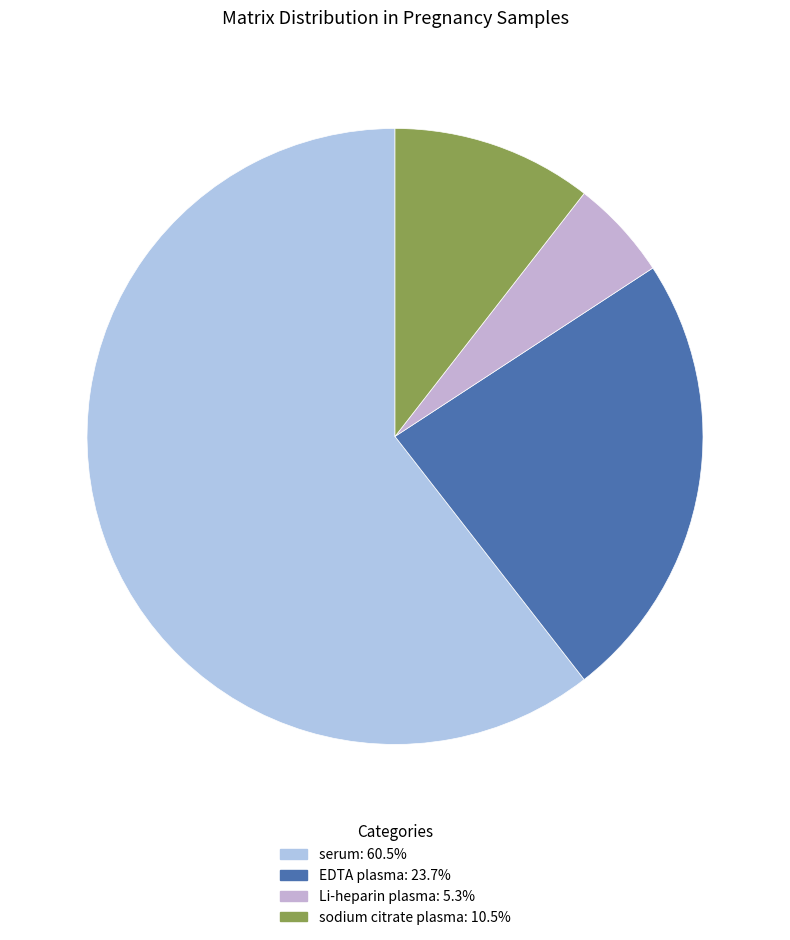

How many segments does this pie chart have?

4